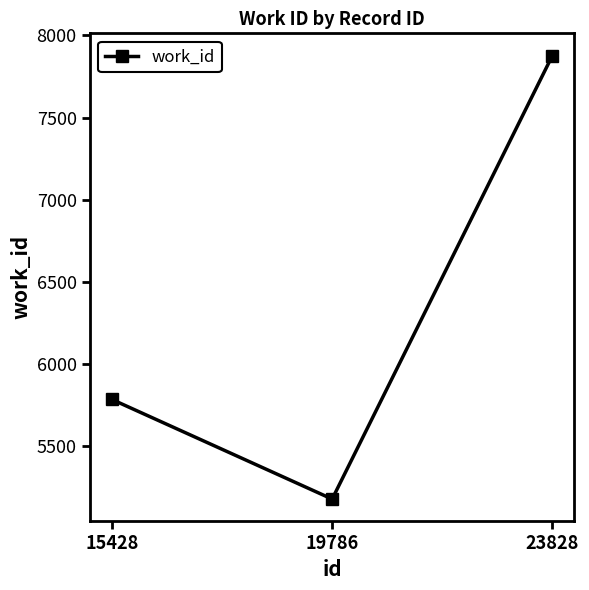

Reading left to right, what are all the values shown in this chart?

5782	5175	7878